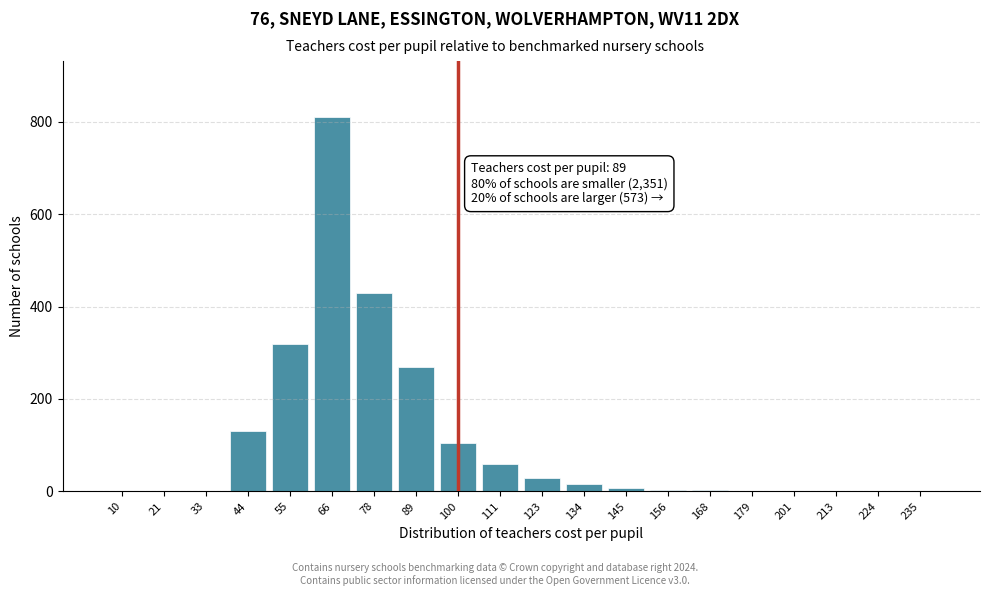

True or false: the data shows -410 at 33.

False